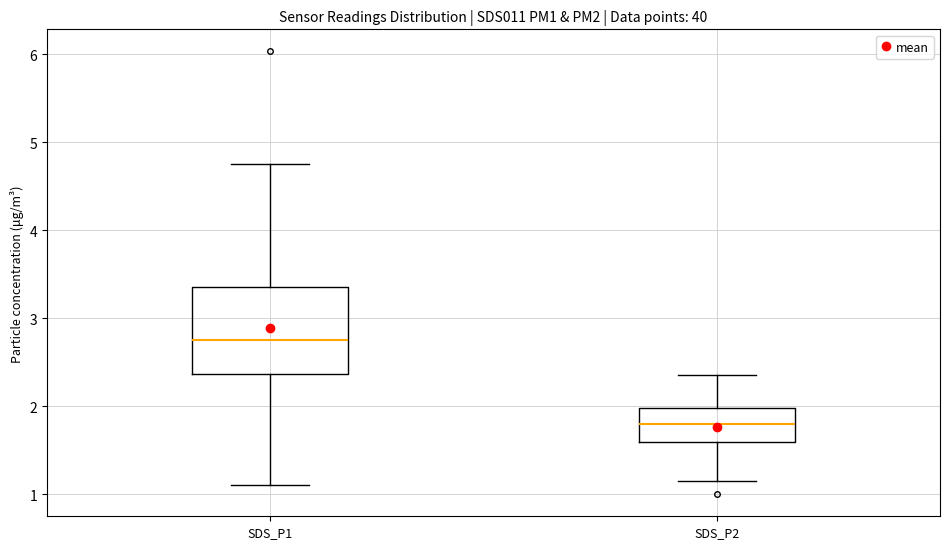

Reading left to right, transcribe this box plot: for each box, give where its median line is, the range the box spans, and where its two whiskers end, as read against the y-axis. The values are not printed on the chart, so give them approximately, as read against the axis.

SDS_P1: median 2.8, box 2.4 to 3.4, whiskers 1.1 to 4.8
SDS_P2: median 1.8, box 1.6 to 2.0, whiskers 1.2 to 2.4